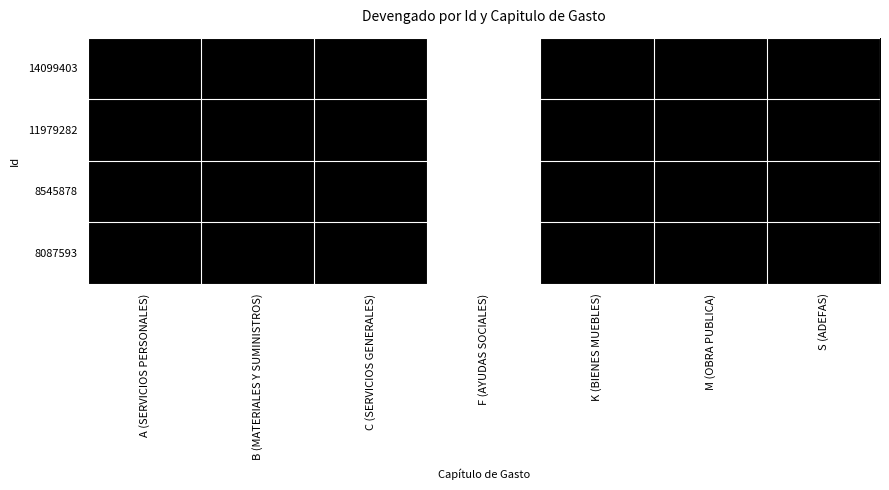

Which series has the largest total across all categories?

14099403